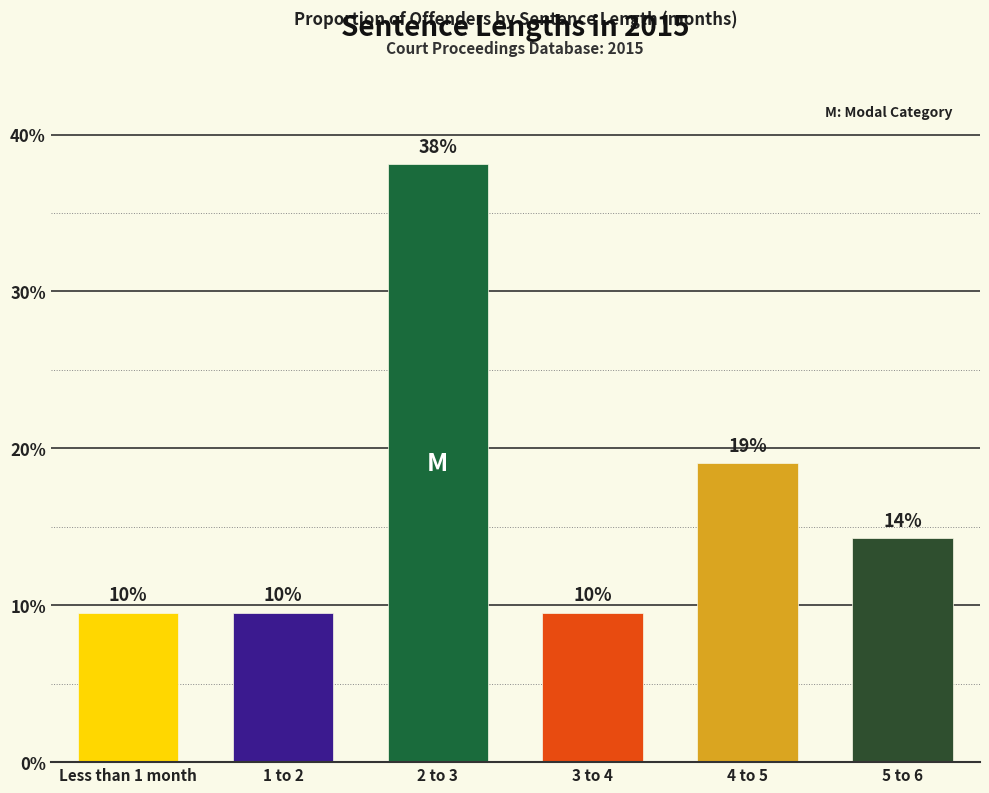

Read the value at 3 to 4.

0.1